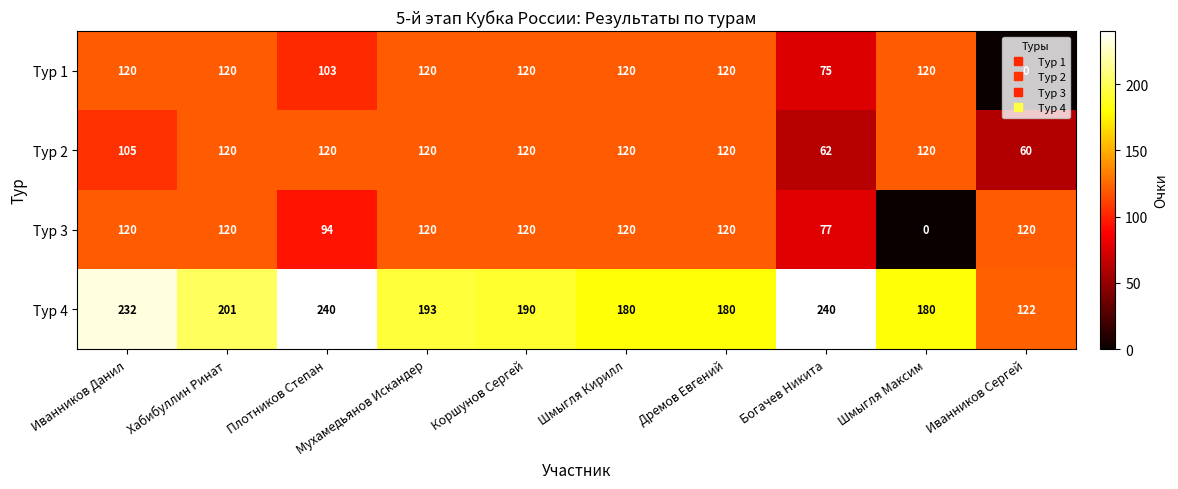

What is the greatest value displayed?

240